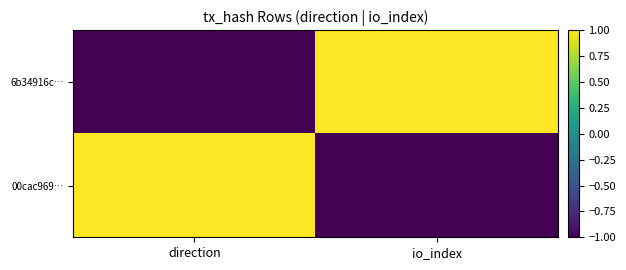

At io_index, list the series in order from smallest to largest.

00cac969…, 6b34916c…